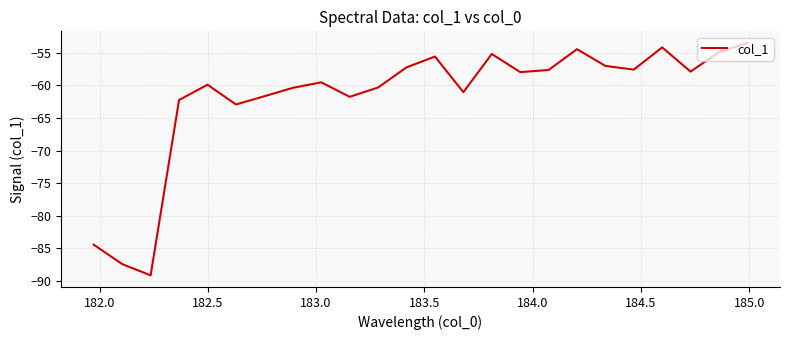

What is the greatest value displayed?

-53.5